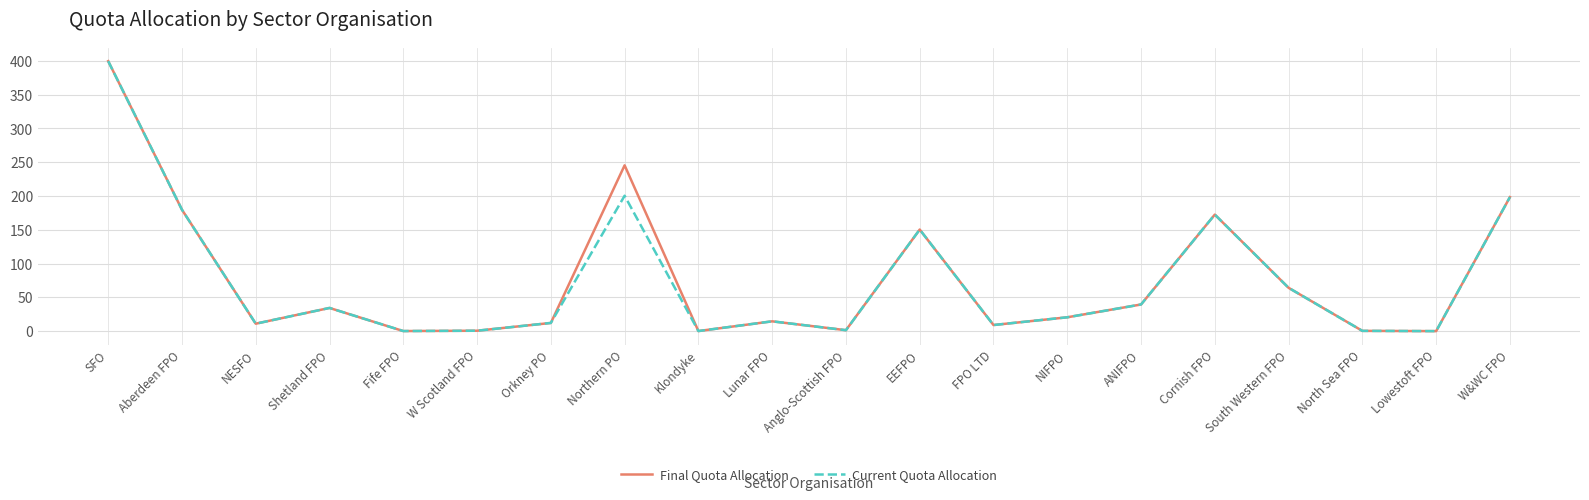

What position from the right is EEFPO?

9